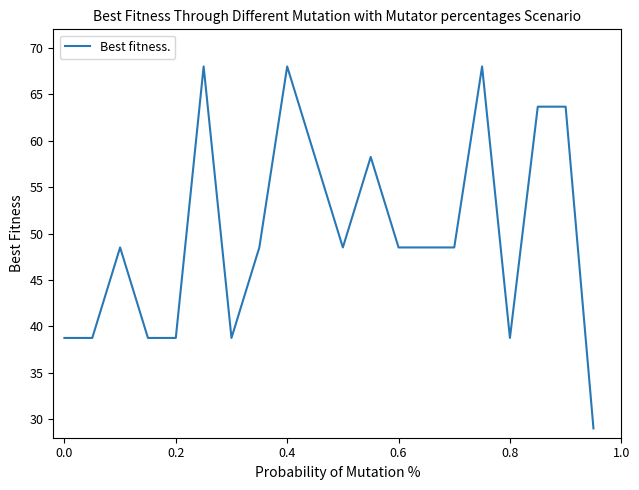

How many categories are shown in the chart?

20